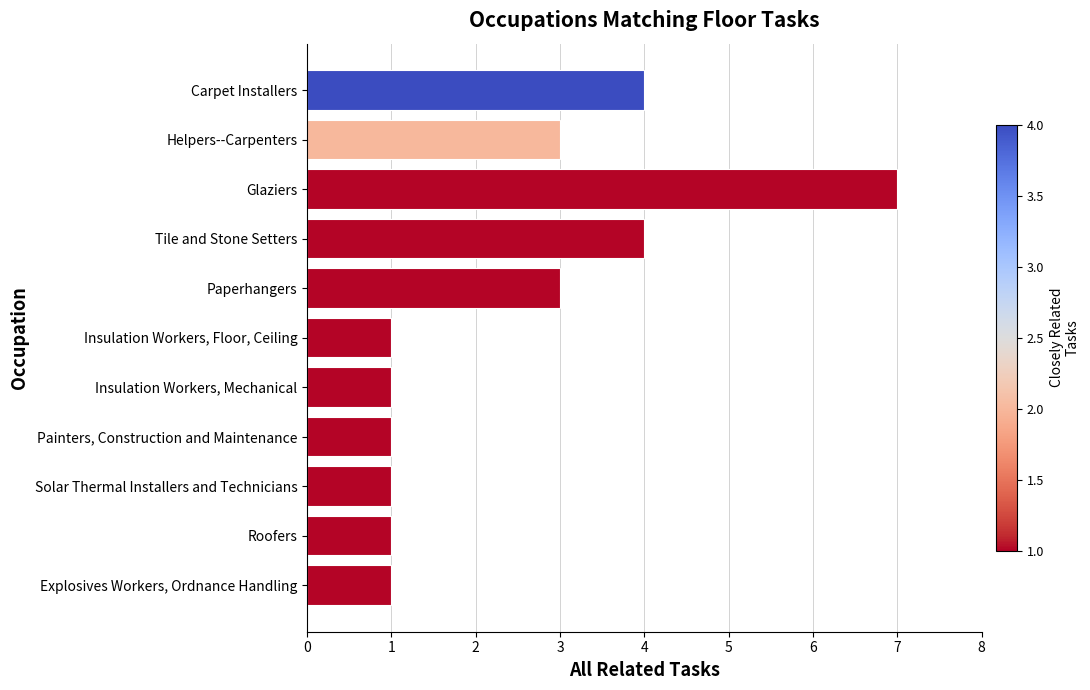

What is the average value?

2